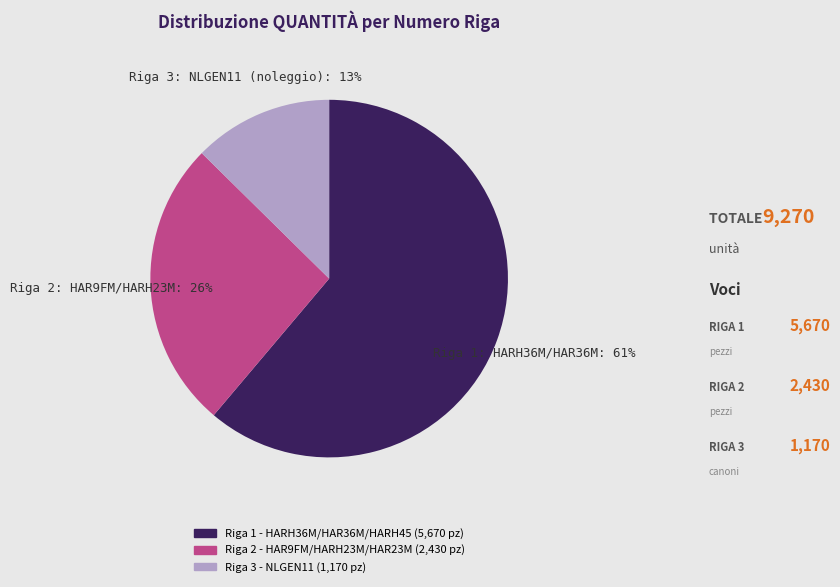

Between Riga 2 - HAR9FM/HARH23M/HAR23M and Riga 3 - NLGEN11, which is larger?

Riga 2 - HAR9FM/HARH23M/HAR23M